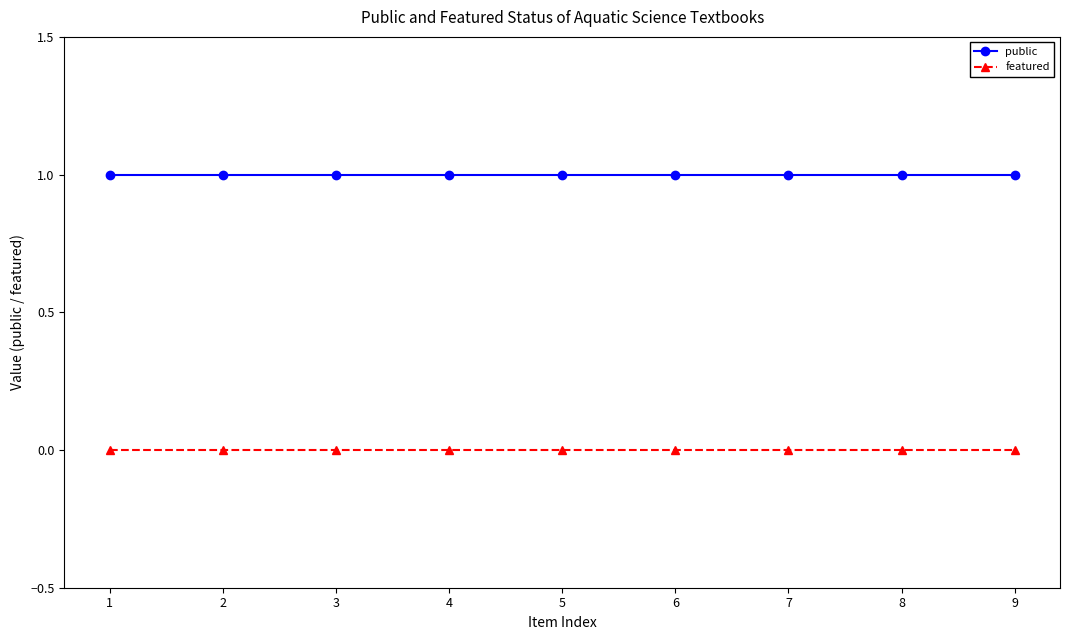

Which series has the largest total across all categories?

public